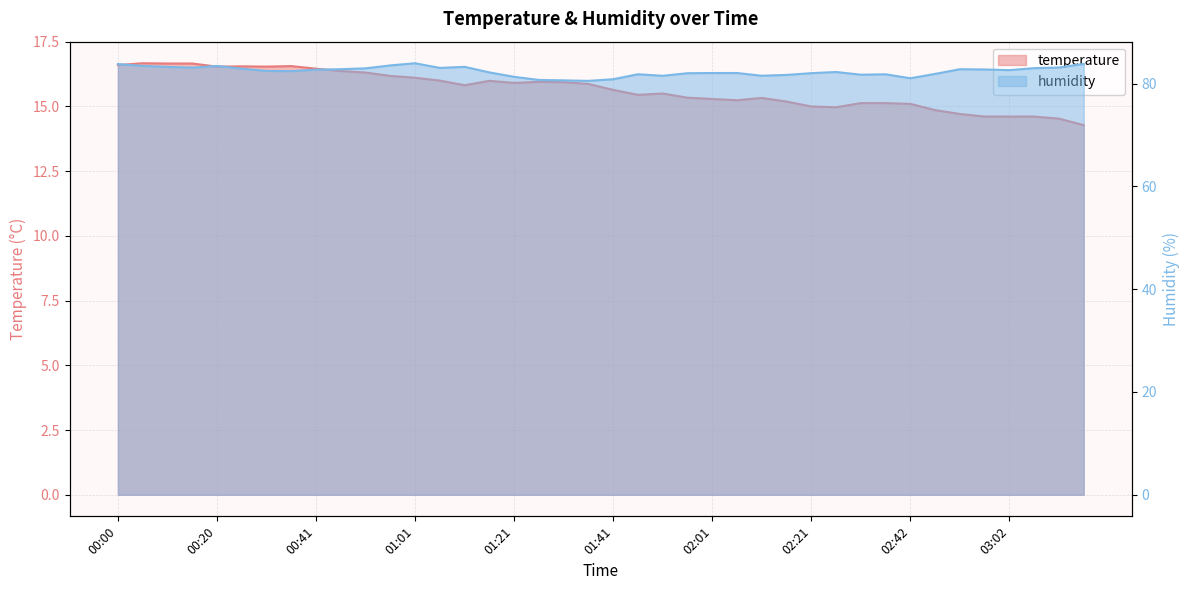

Which series has the widest spread of values?

humidity